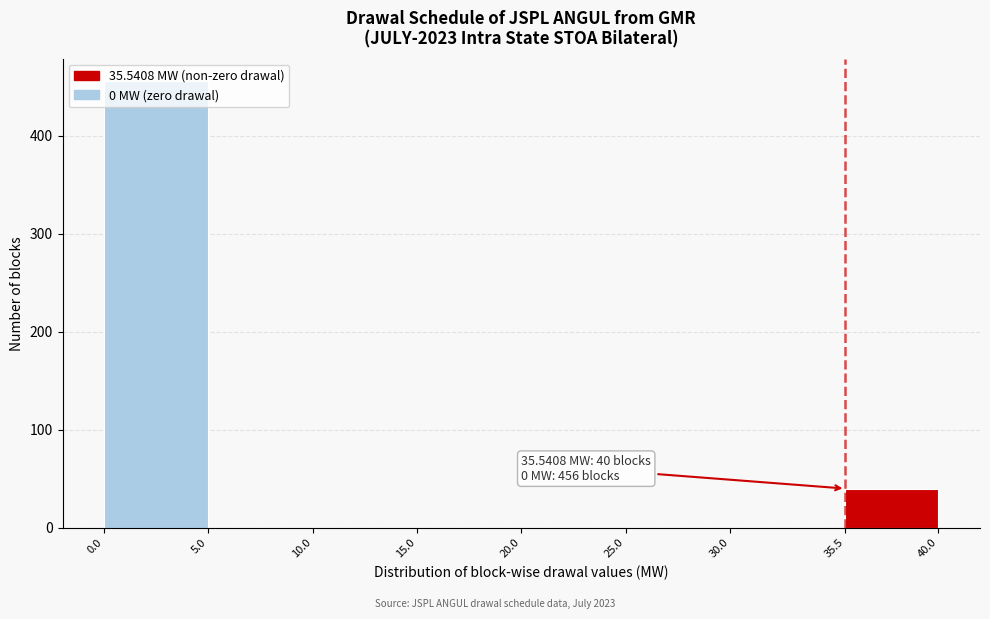

Over which range of the x-axis is the bar tallest?

0.0 to 5.0